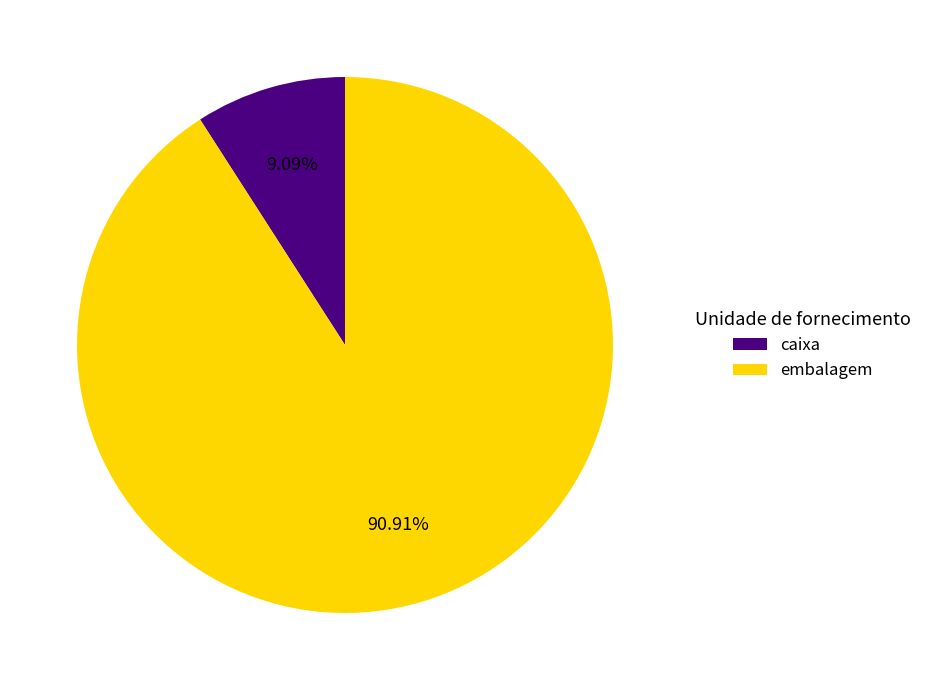

To the nearest percent, what percentage of the pie is caixa?

9%